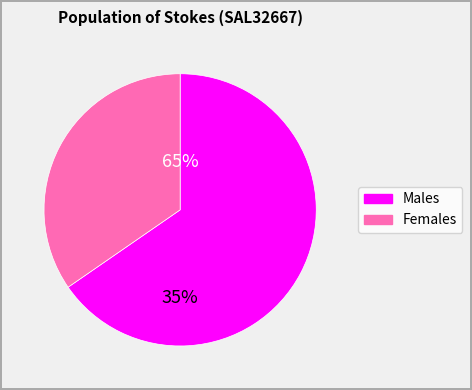

What is the ratio of the value at Males to the value at Females?

1.9